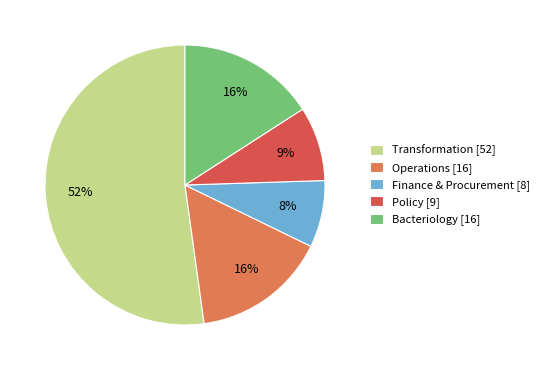

Is there a majority slice in this chart?

Yes